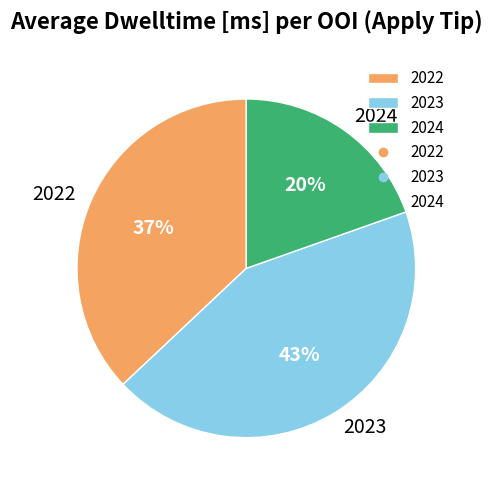

Count the number of slices in the pie.

3